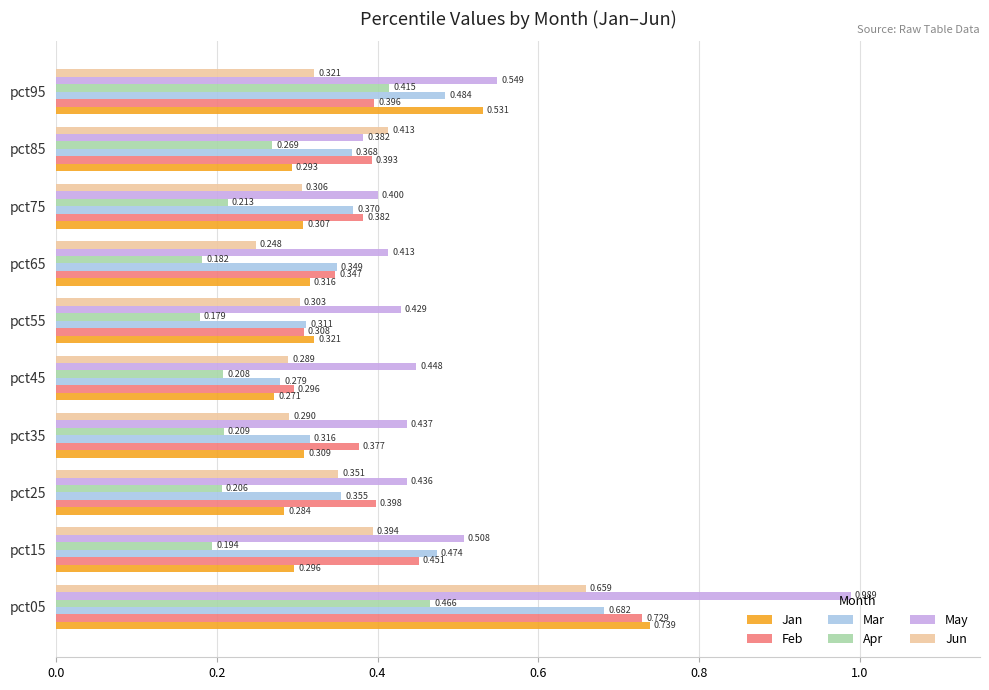

Between pct15 and pct45, which series saw the biggest shift?

Mar